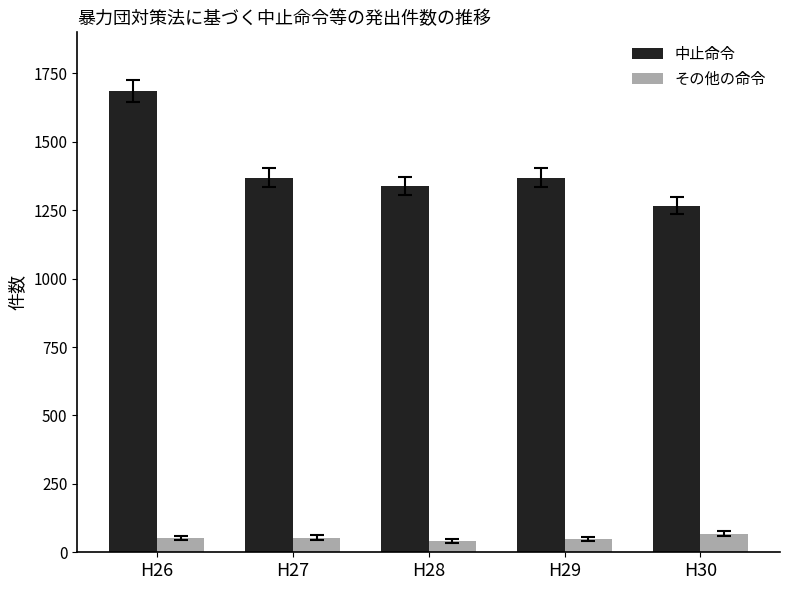

The value of 中止命令 at H28 is 1849. True or false?

False